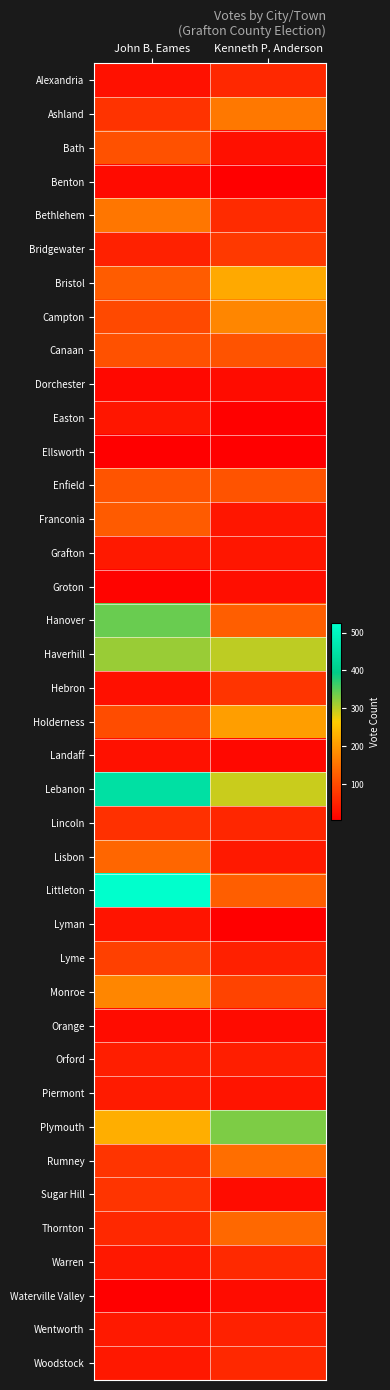

Which label corresponds to the largest value in the chart?

John B. Eames